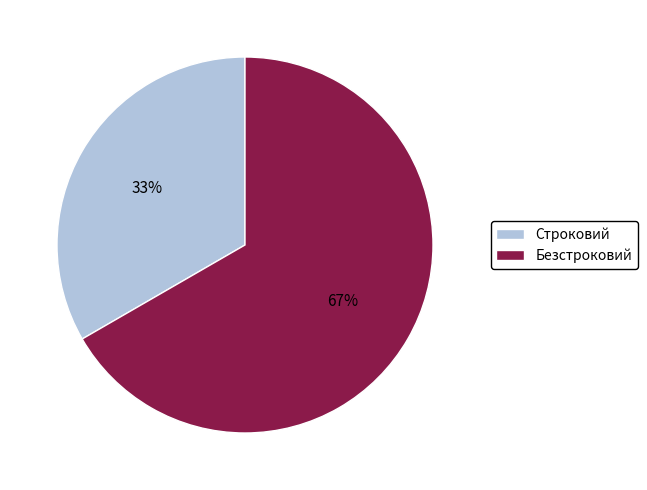

Which slice is the largest?

Безстроковий